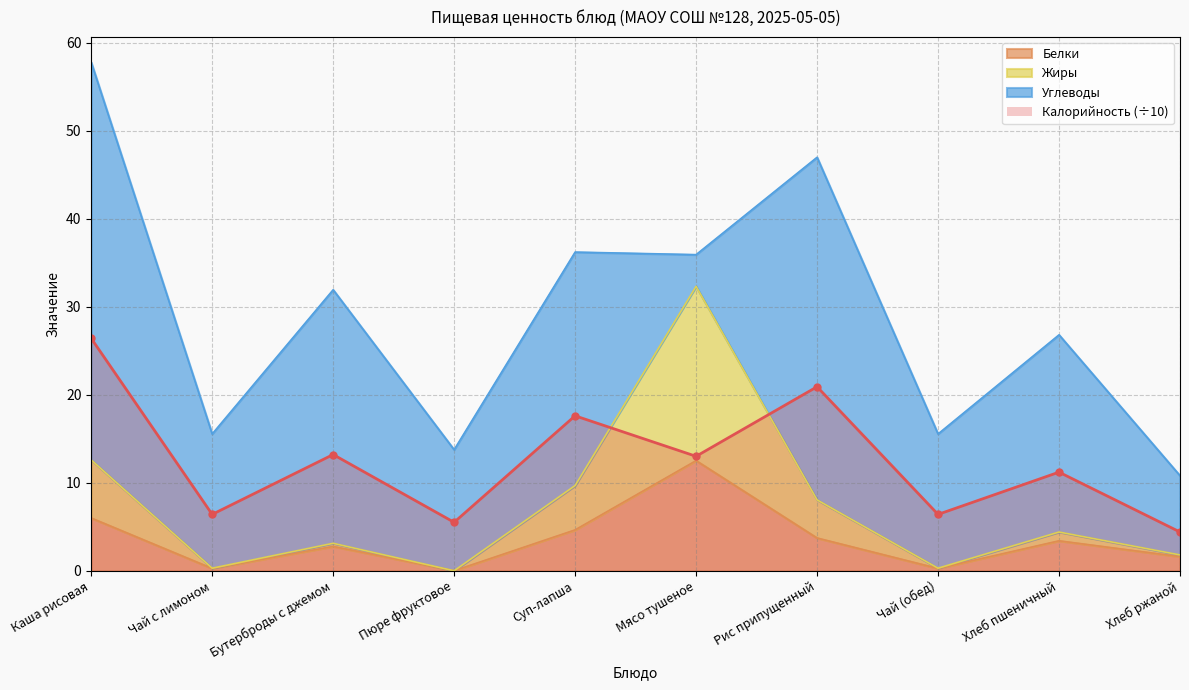

Which series has the widest spread of values?

Жиры